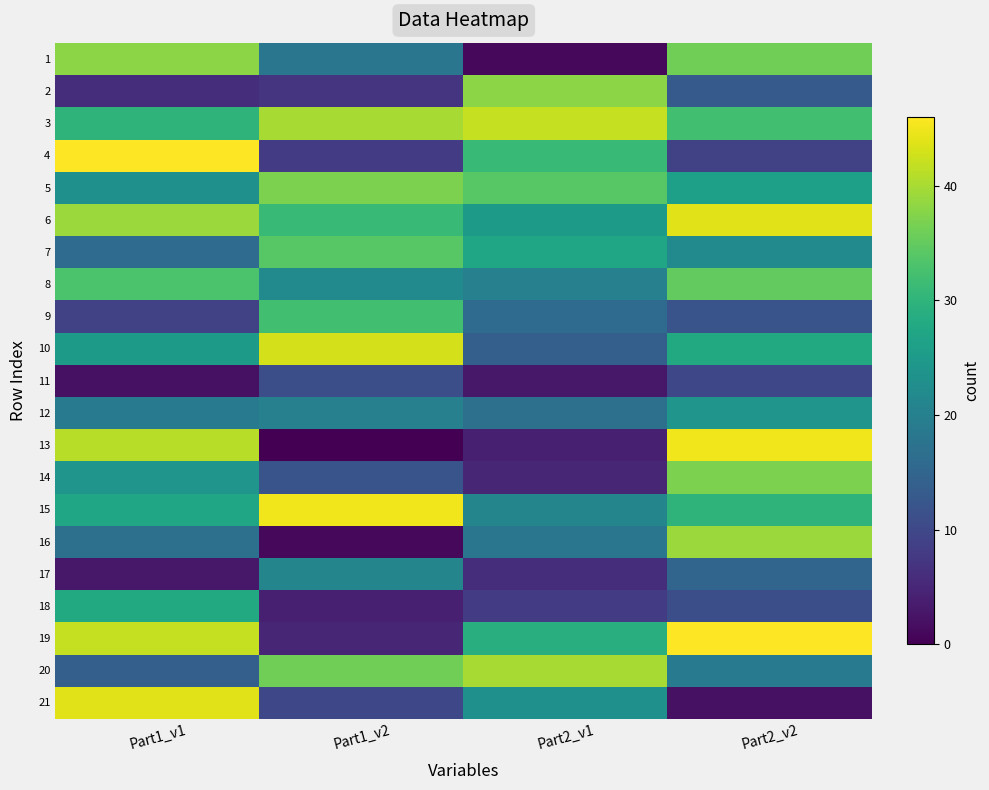

Which has a higher value, Part1_v1 or Part1_v2?

Part1_v1